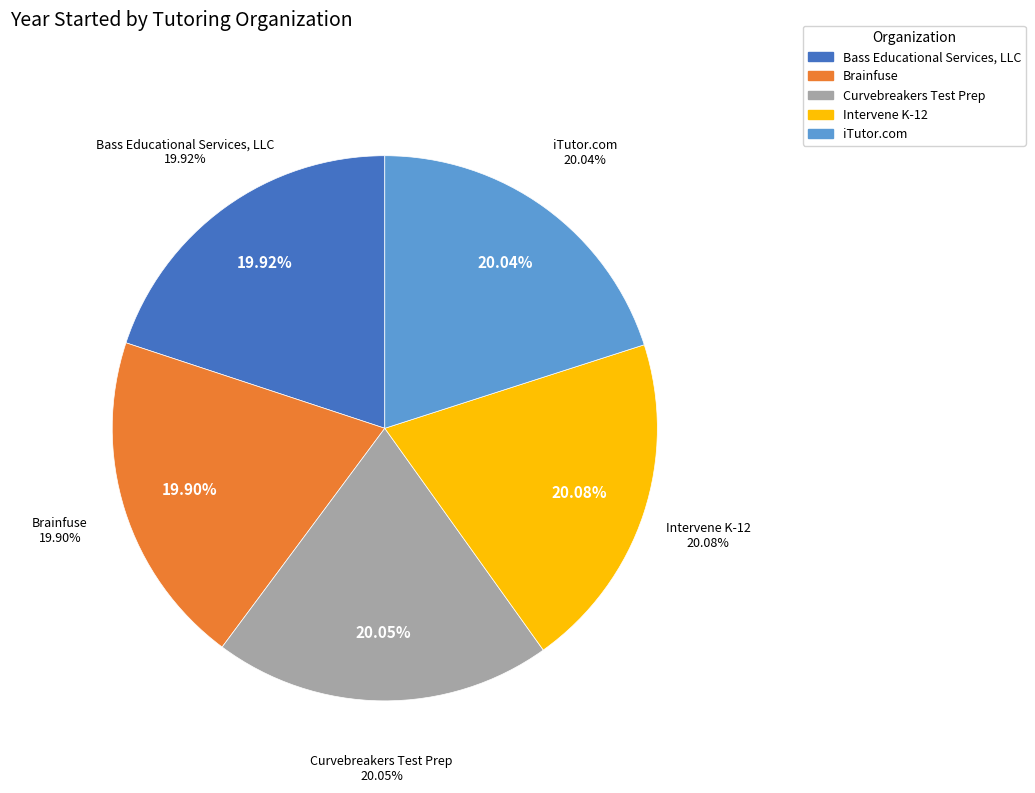

What is the smallest slice in the pie chart?

Brainfuse